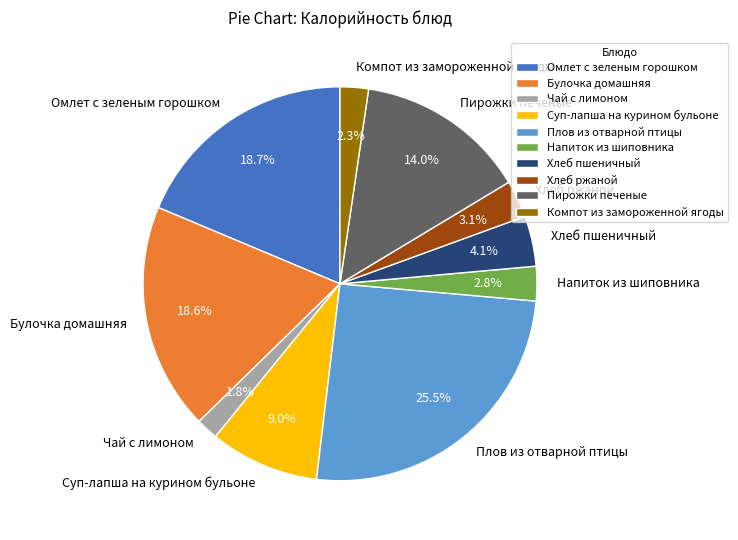

Between Хлеб ржаной and Булочка домашняя, which is larger?

Булочка домашняя